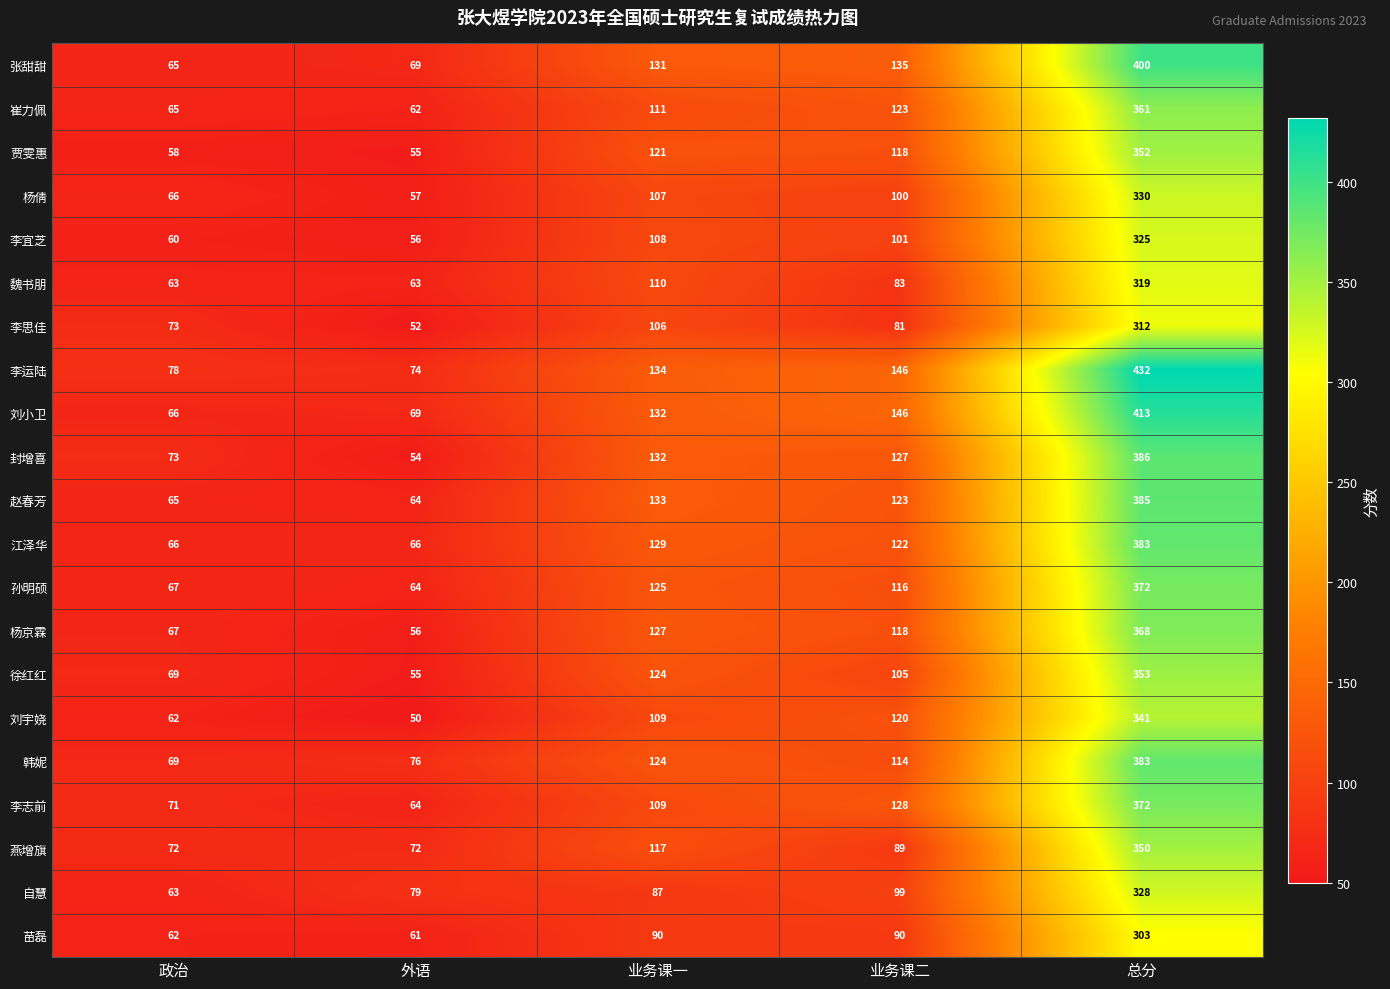

True or false: 张甜甜 has a value of 96 at 政治.

False